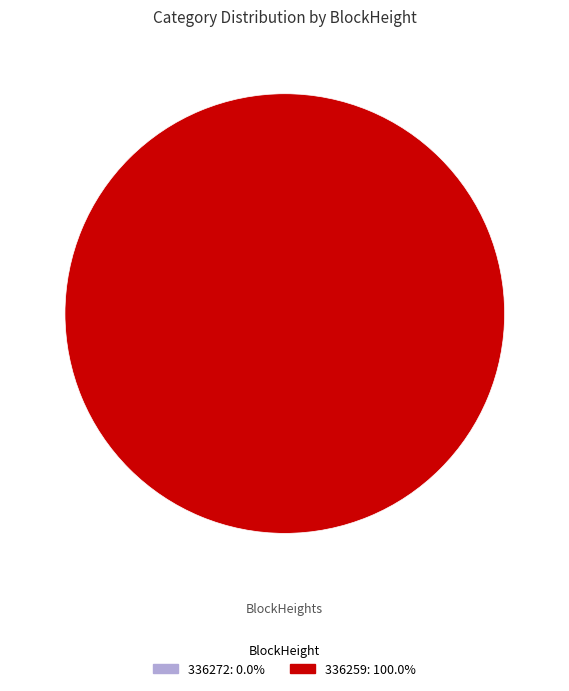

What is the largest slice in the pie chart?

336259